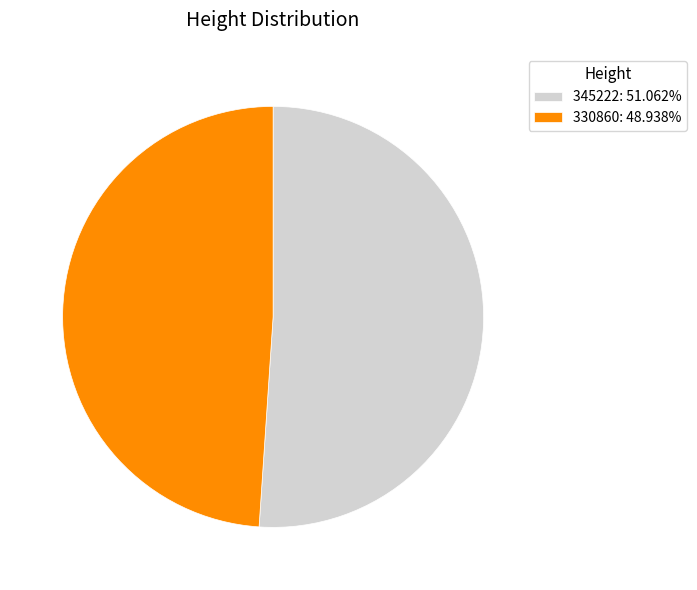

Is it true that 330860 is 49% of the pie?

True